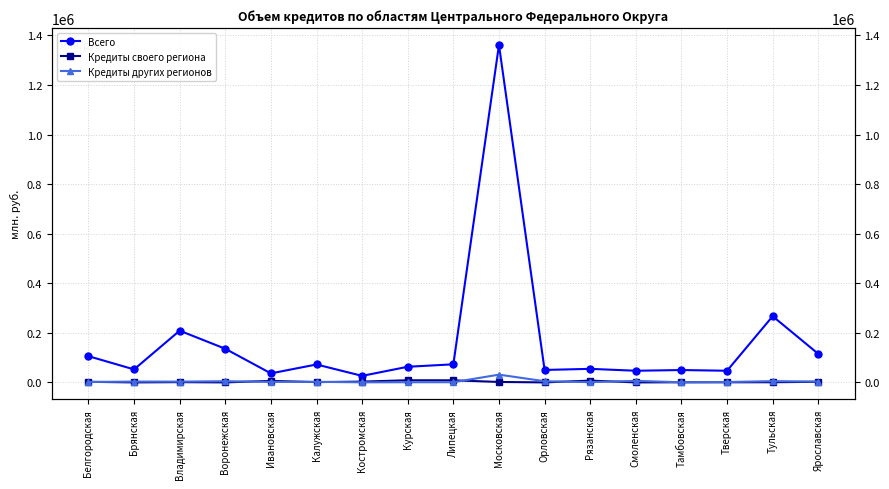

At which label is Кредиты других регионов closest to 15833?

Смоленская